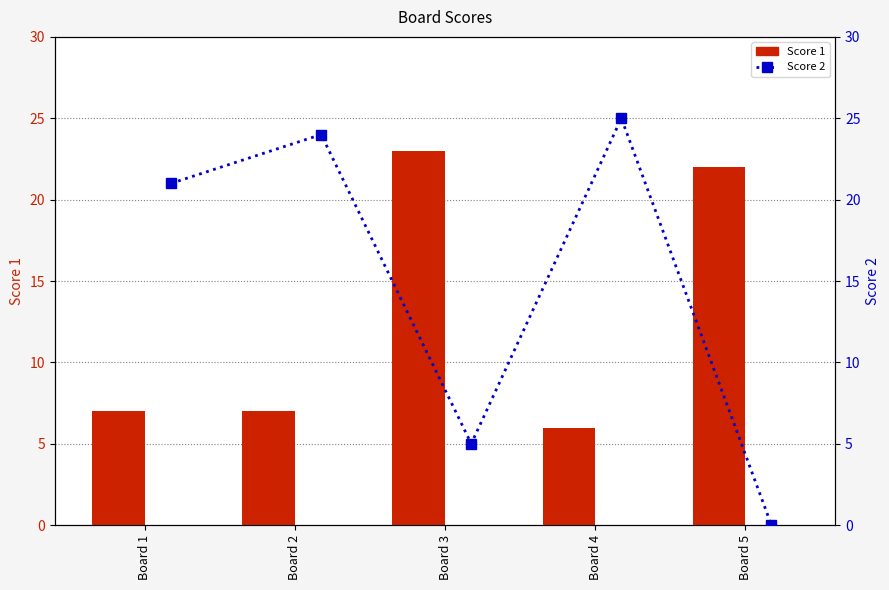

Reading left to right, list all the values displayed in this chart.

Score 1: 7	7	23	6	22
Score 2: 21	24	5	25	0